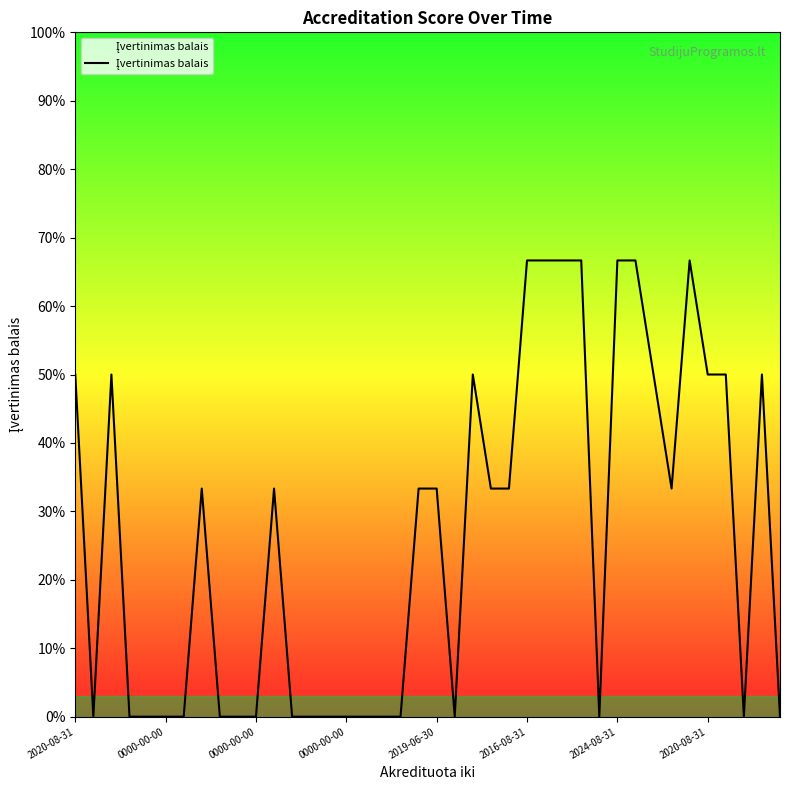

Does the chart display data point markers on the line(s)?

No